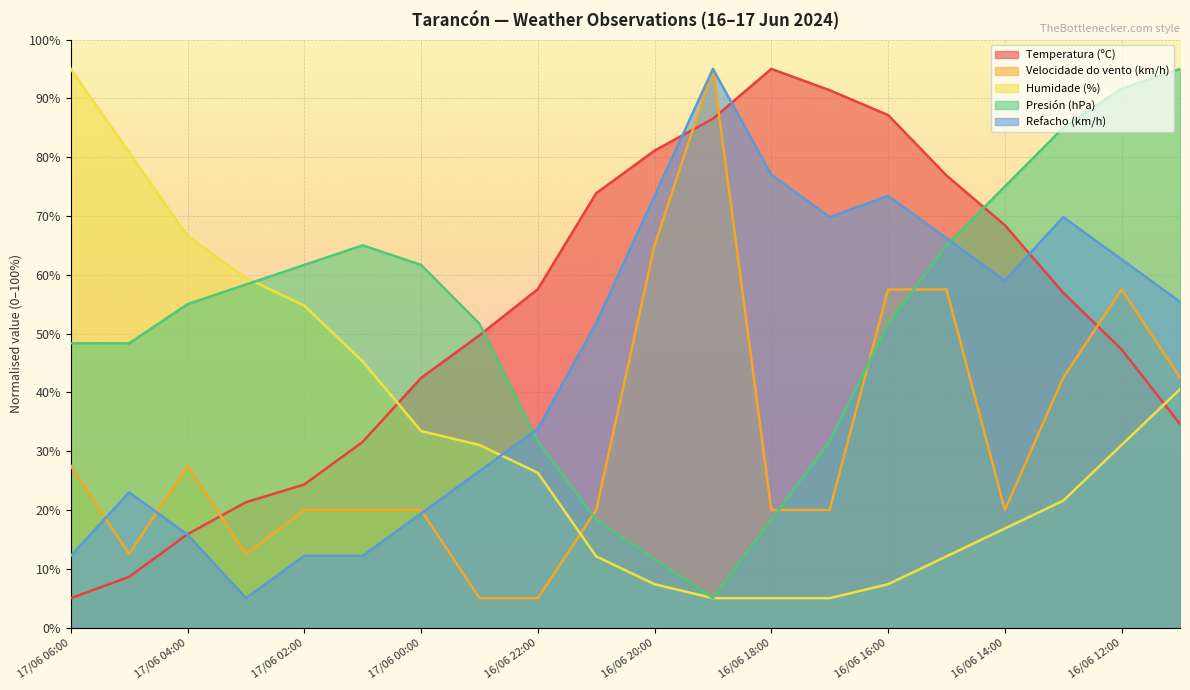

What is the difference between the second highest and minimum values in the Presión (hPa) series?

86.7